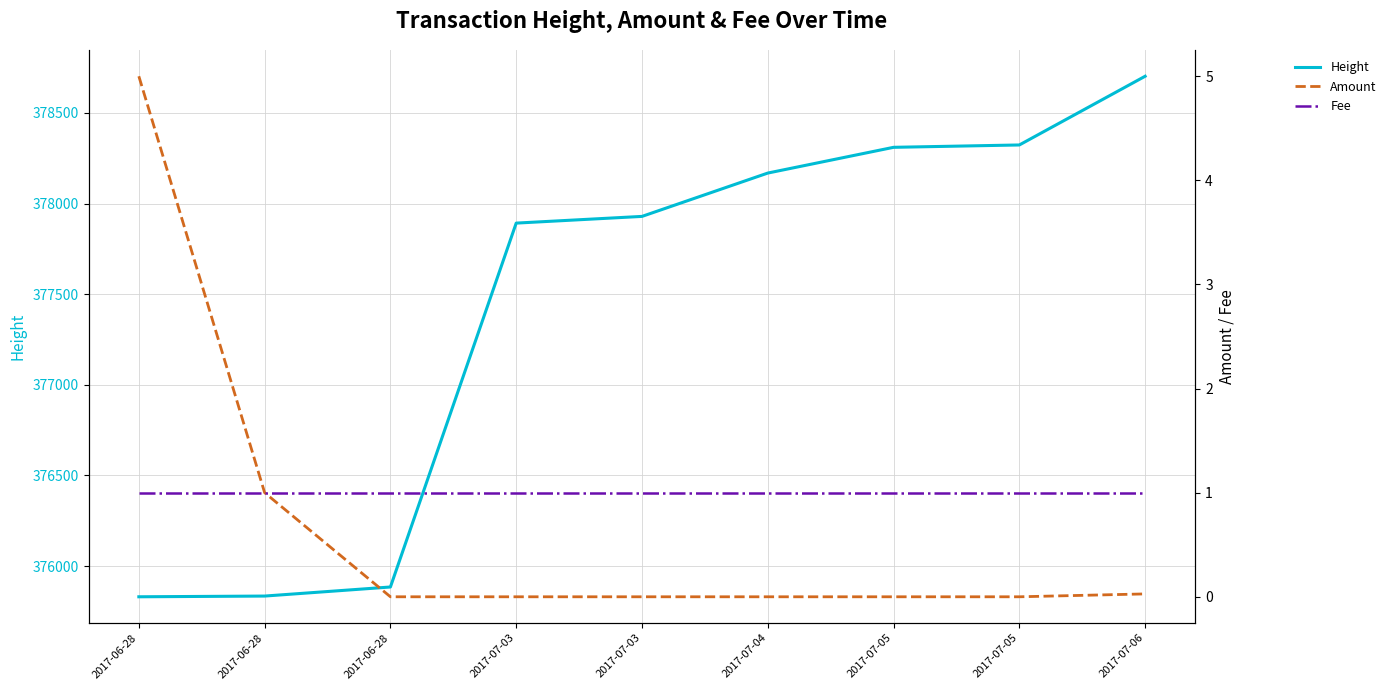

What is the total value across all series at 2017-07-03?

377893.0